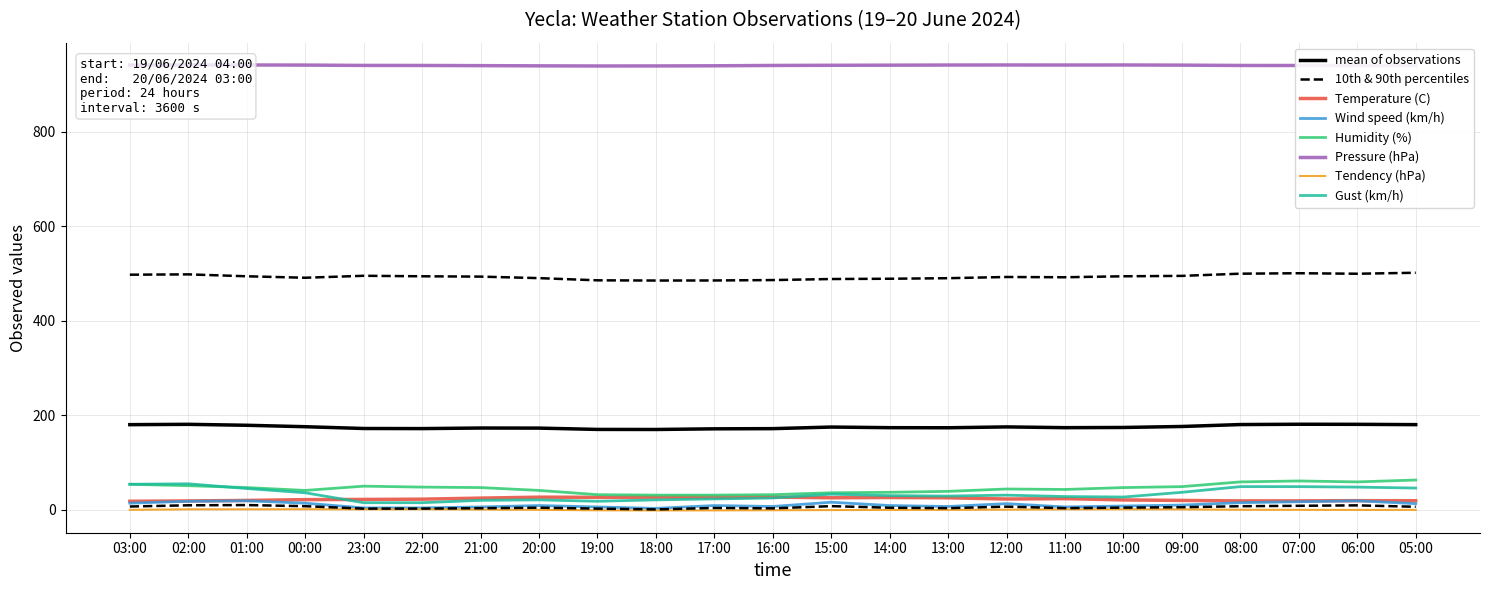

What is the sum of all Temperature (C) values?

520.5